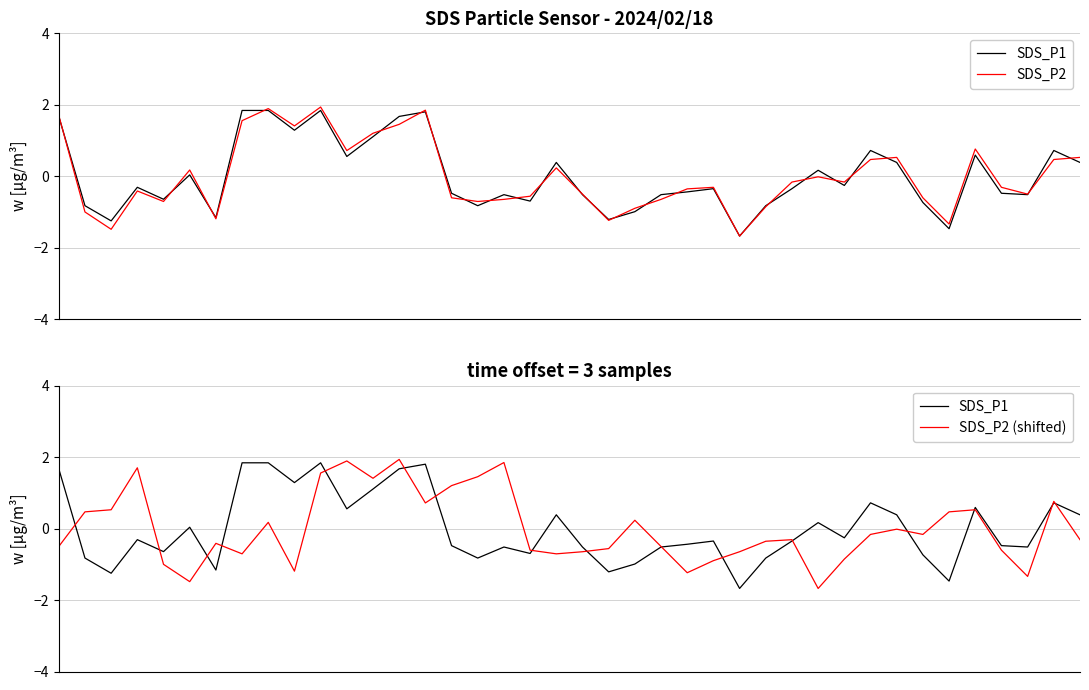

Which series has the largest total across all categories?

SDS_P1